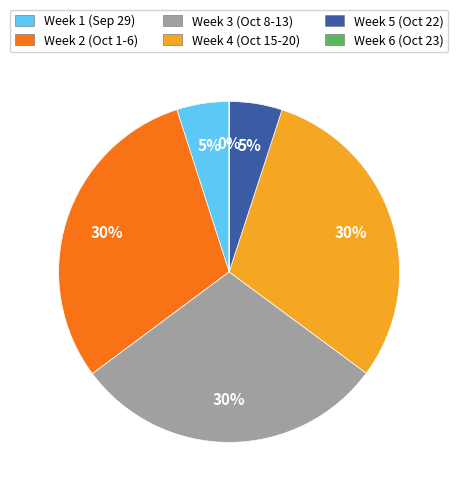

To the nearest percent, what is the difference between the largest and smallest slice percentages?

30%